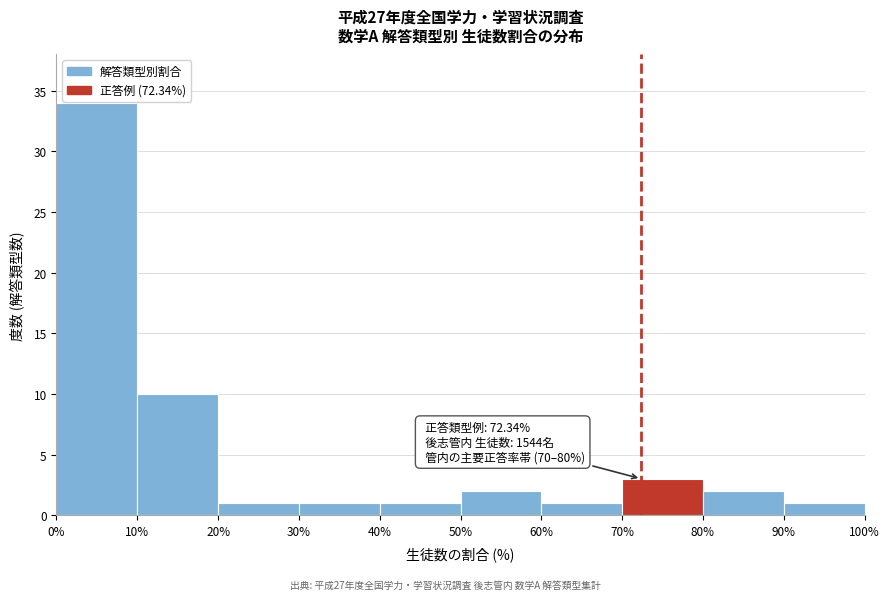

Which range on the x-axis has the tallest bar?

0% to 10%